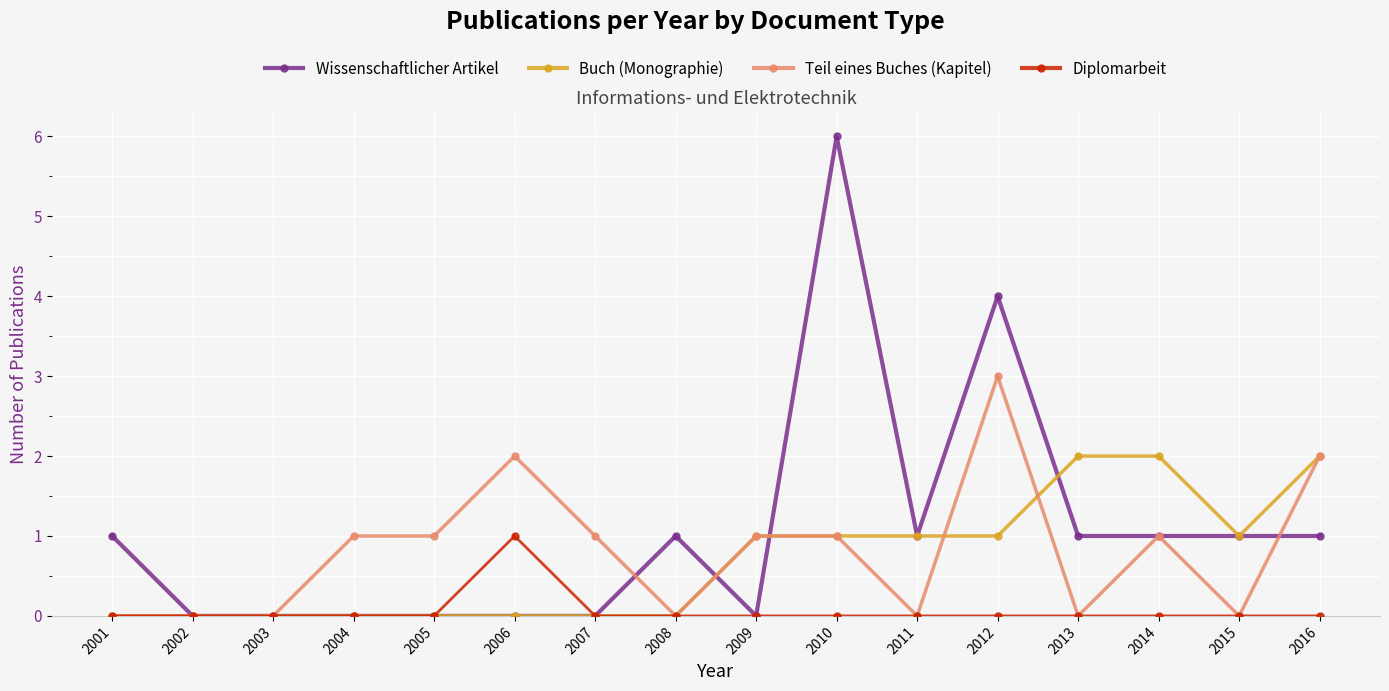

What is the difference between the second highest and second lowest values in the Wissenschaftlicher Artikel series?

4